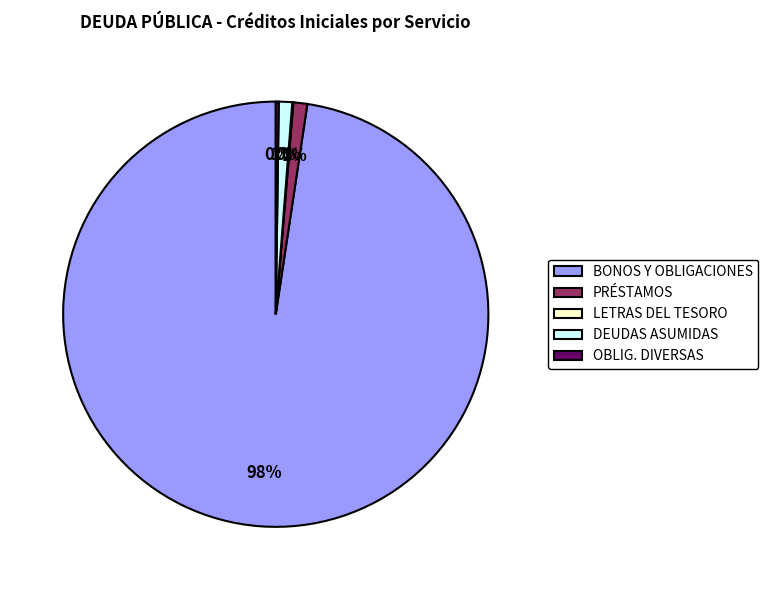

What is the ratio of the value at DEUDAS ASUMIDAS to the value at PRÉSTAMOS?

1.0